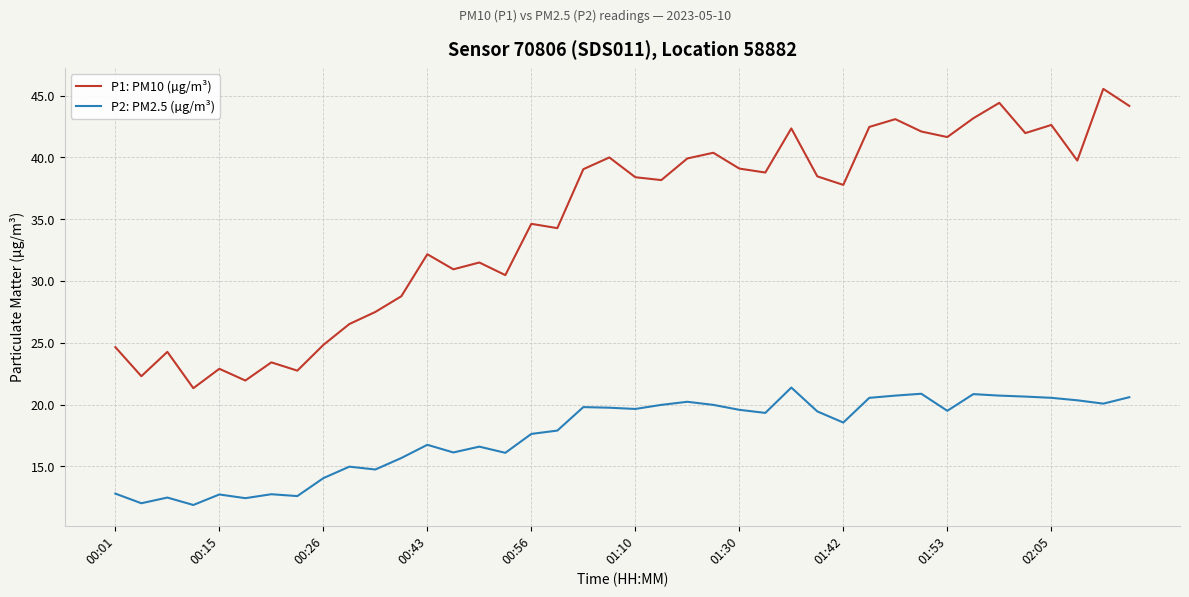

What is the difference between the maximum and minimum values in the P1: PM10 (µg/m³) series?

24.2